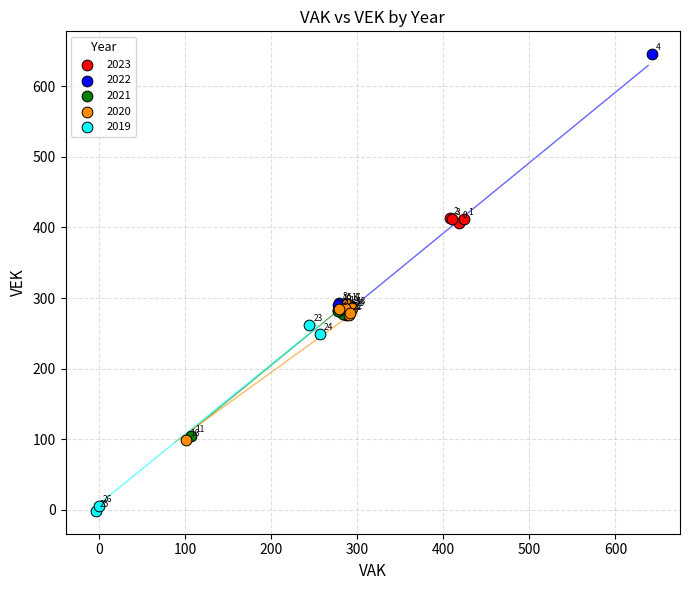

Which series has the widest spread of Y values?

2022